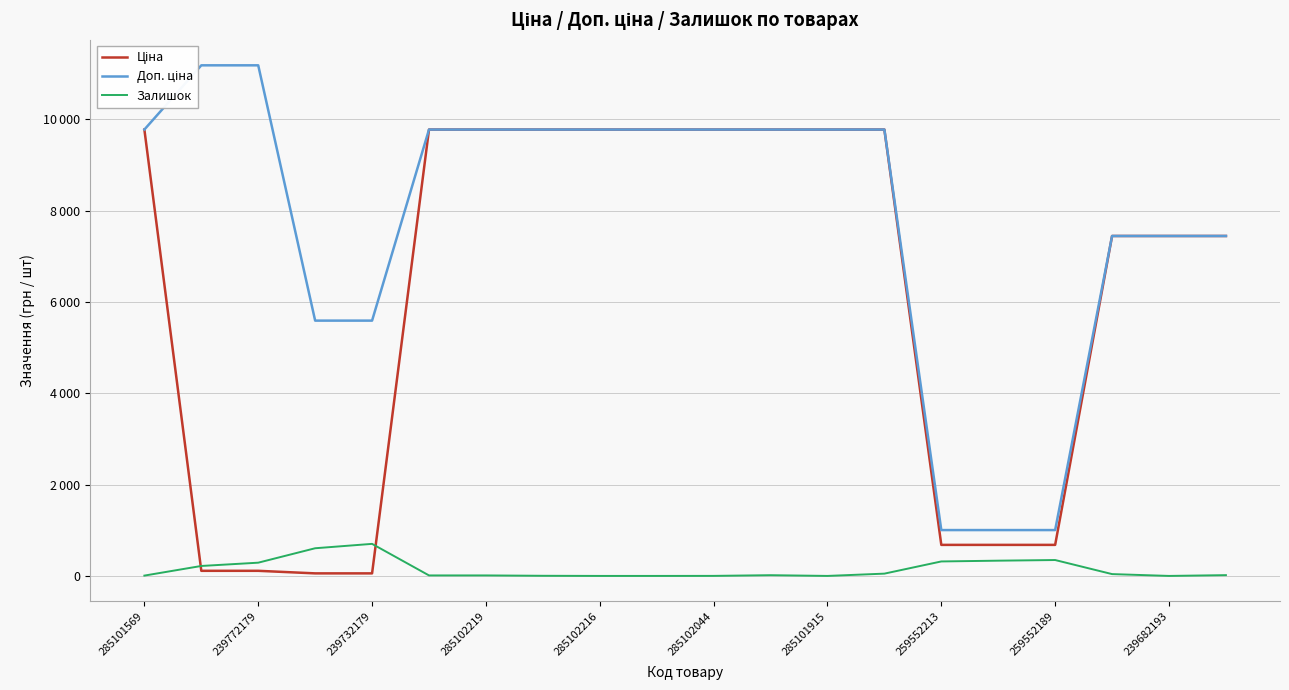

At which category is the sum across all series the highest?

13